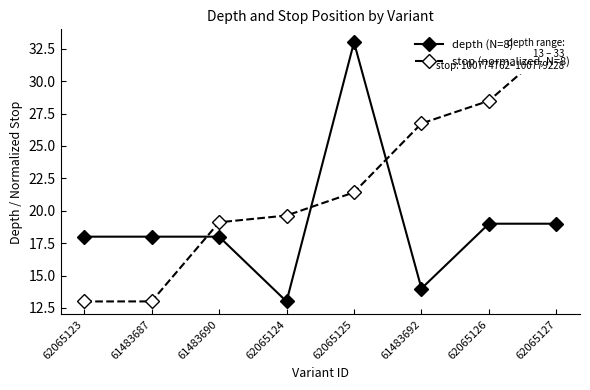

True or false: depth (N=8) and stop (normalized, N=8) intersect in this chart.

True